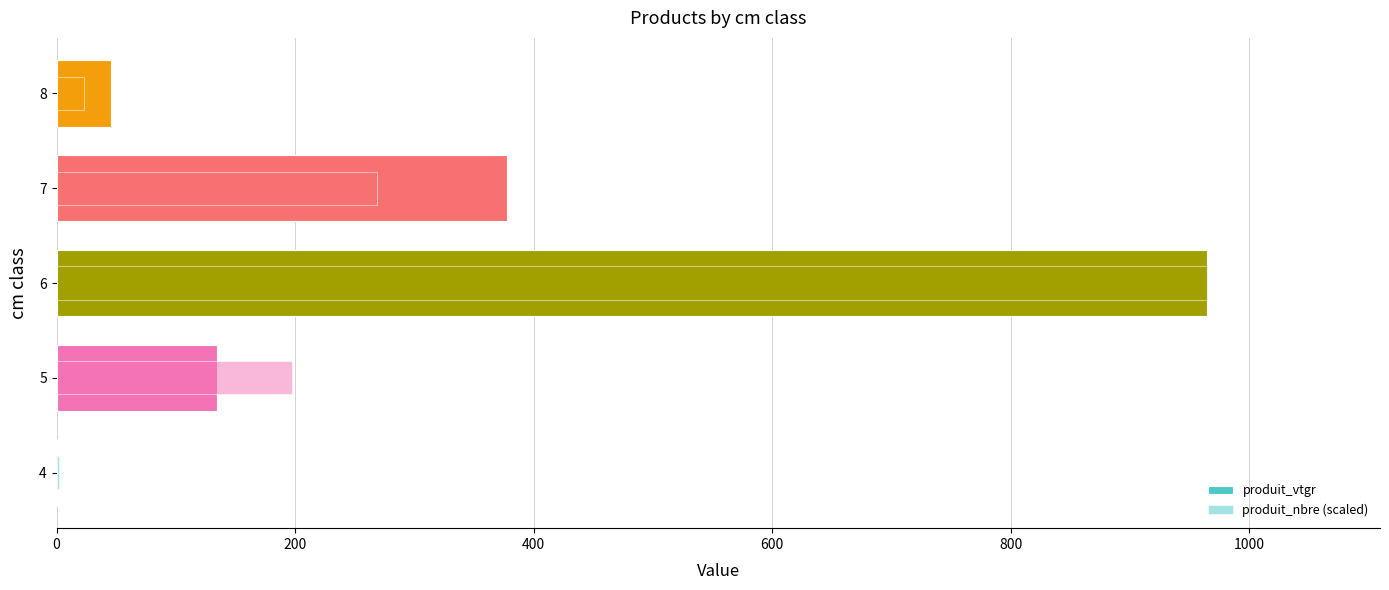

What is the value of the produit_vtgr bar at the 5th from the left?

45.7